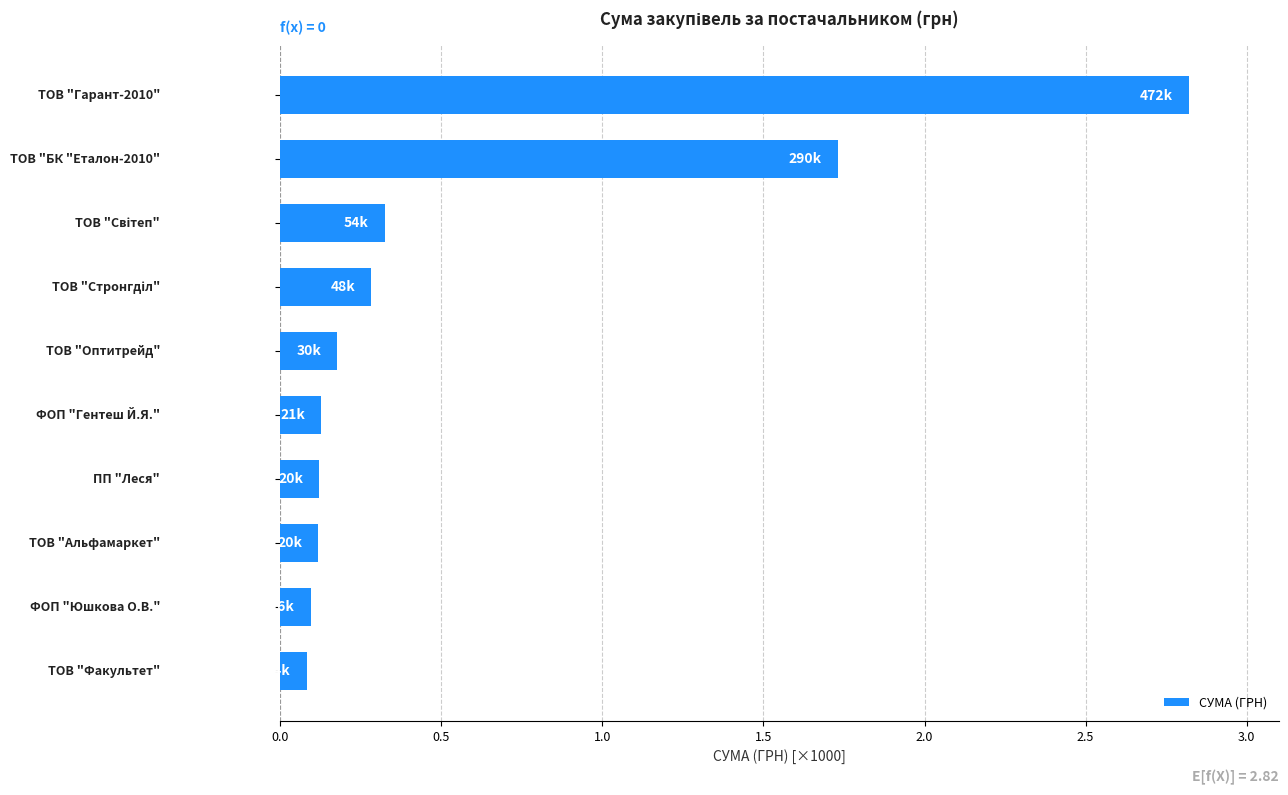

What is the sum of all values?

5.9